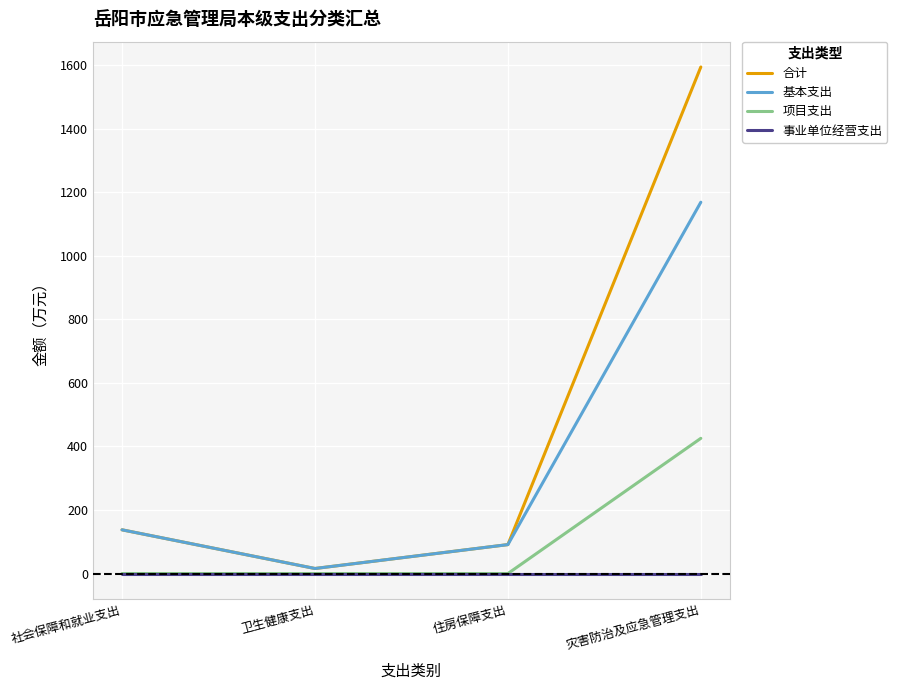

How many distinct data groups are displayed?

4